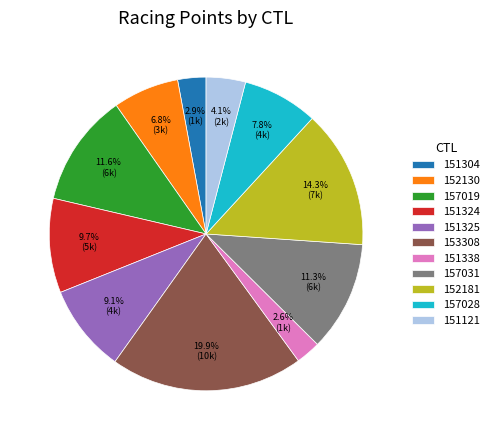

To the nearest percent, what portion does 157019 represent?

12%